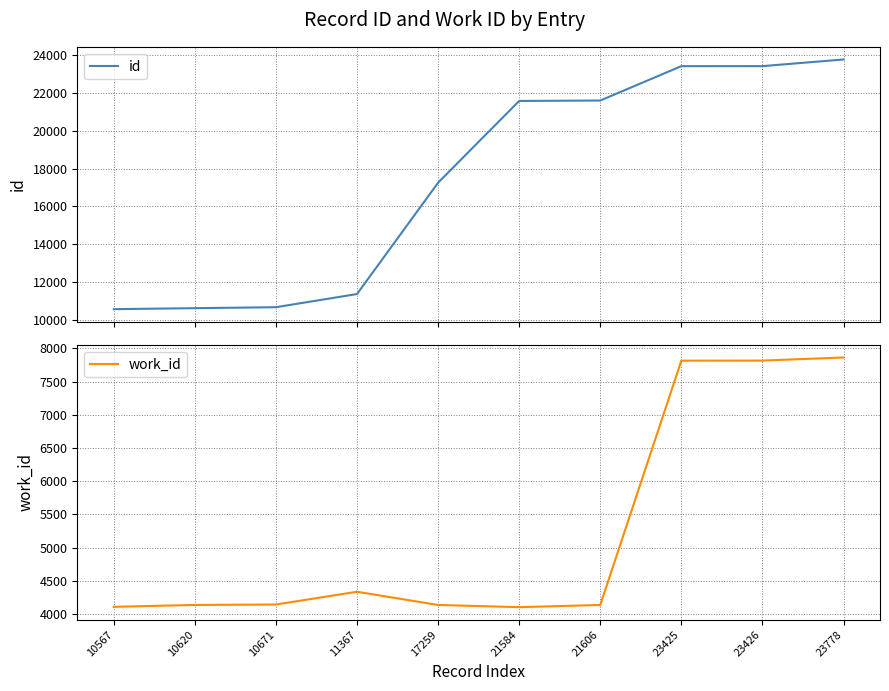

Which series changed the most between 10567 and 21606?

id